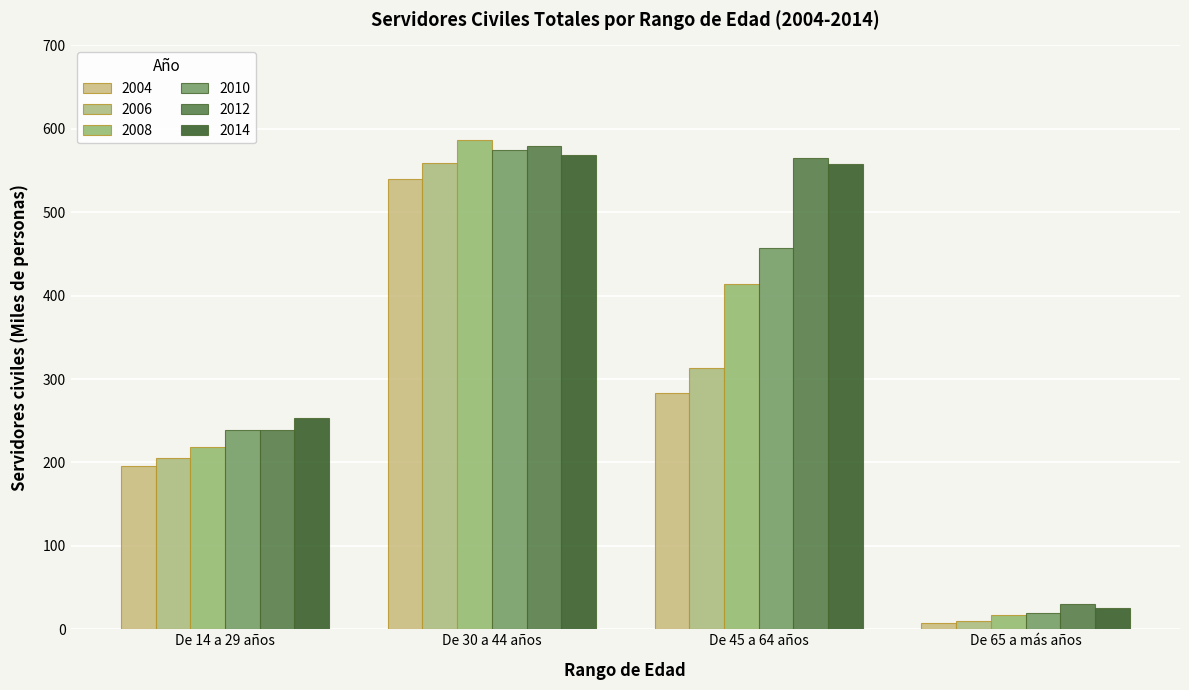

What is the average value of the 2008 series?

308.8